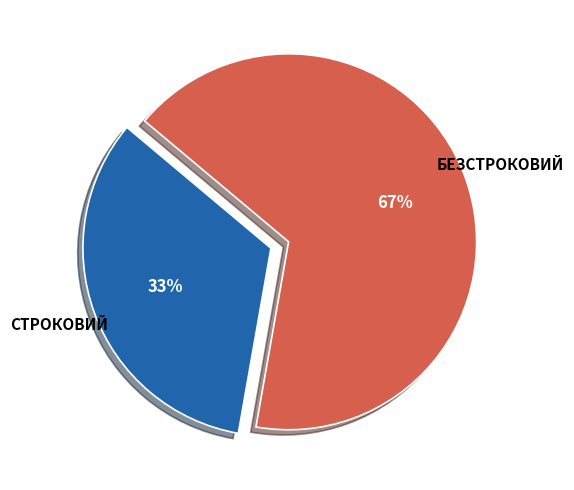

To the nearest percent, what is the average slice percentage?

50%